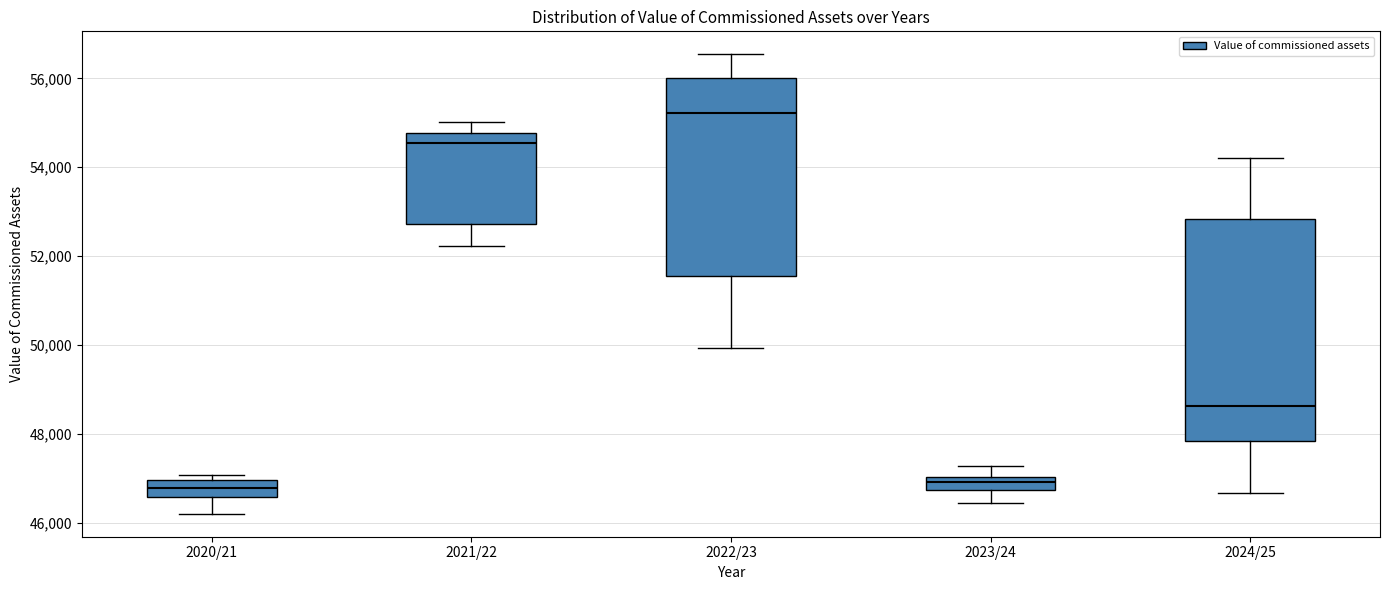

Which box's median line is the highest?

2022/23